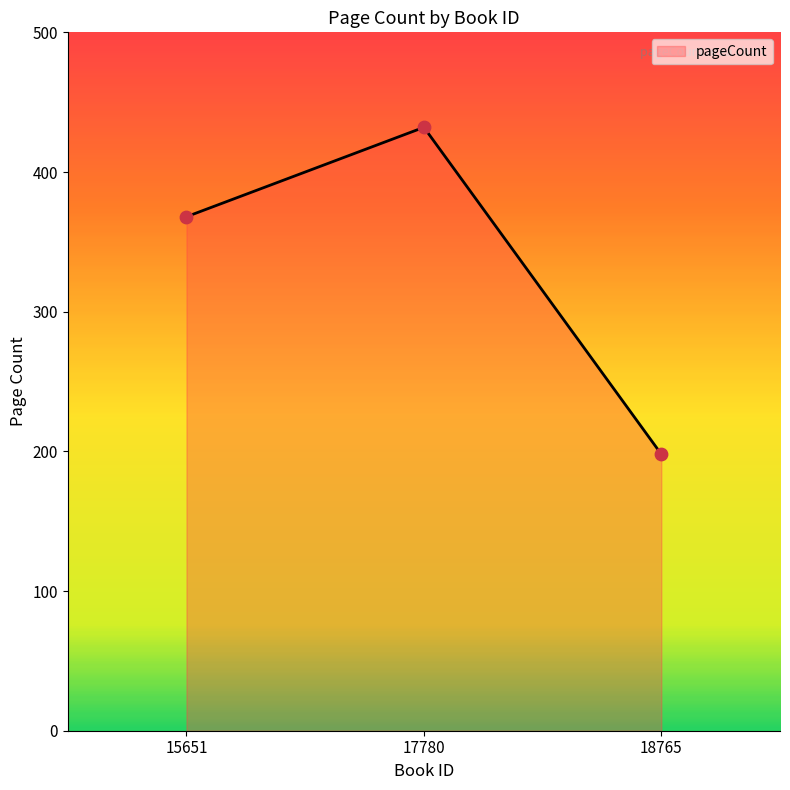

Approximately how many times larger is the value at 18765 compared to 17780?

0.5